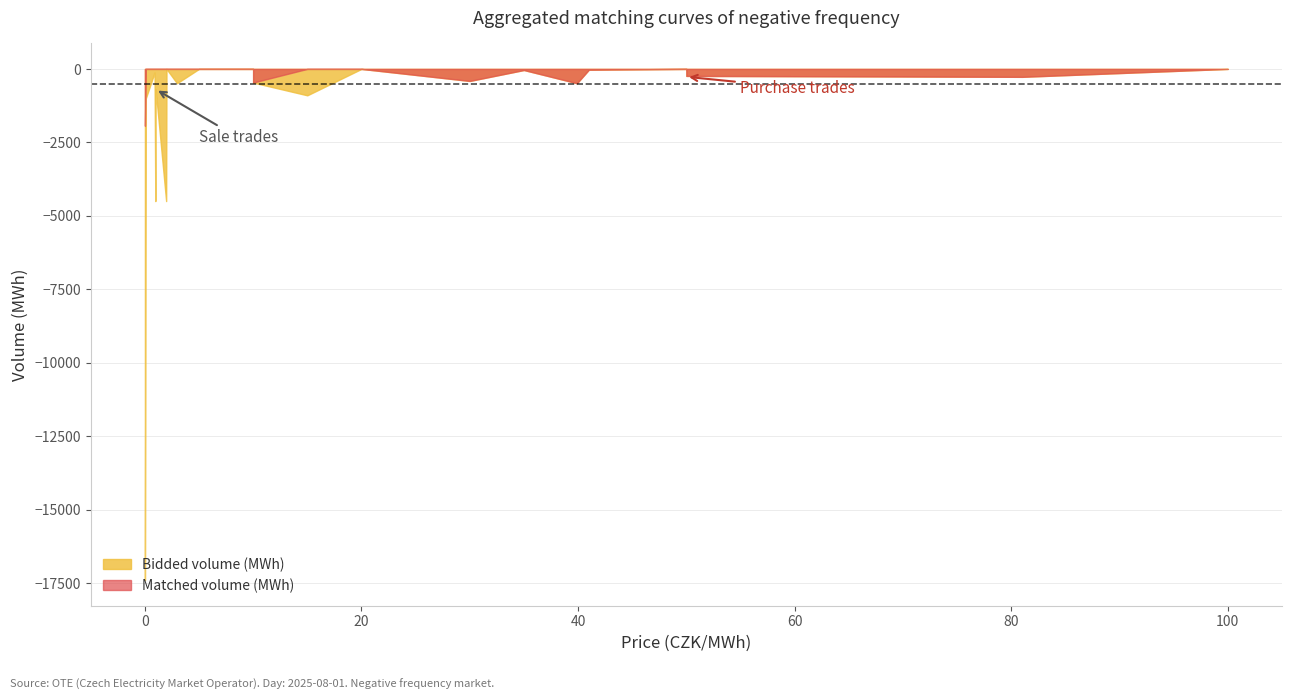

True or false: Bidded volume (MWh) and Matched volume (MWh) cross at least once.

False